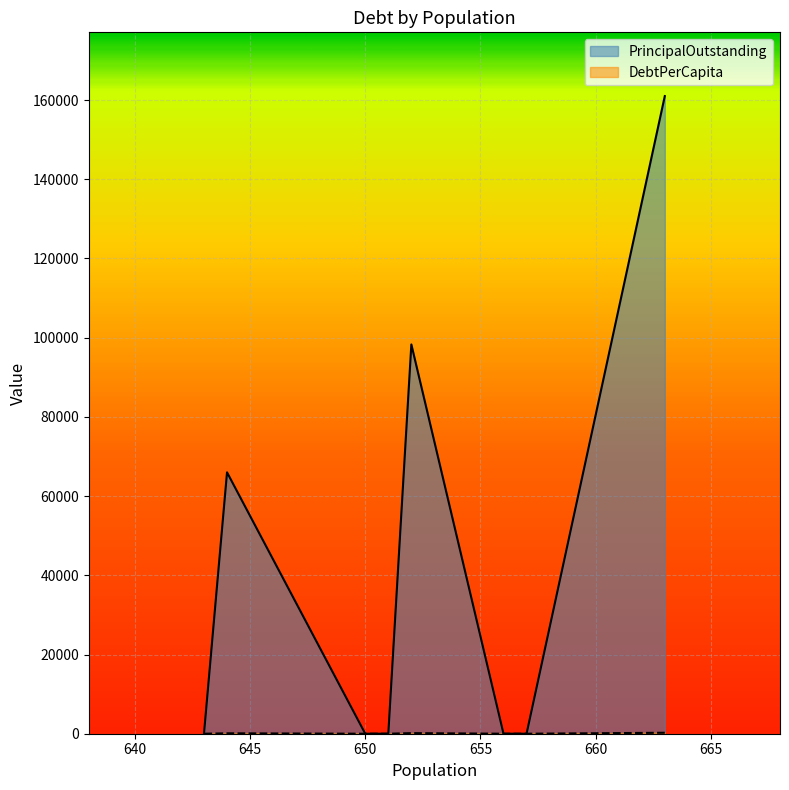

How many lines are shown in the chart?

2